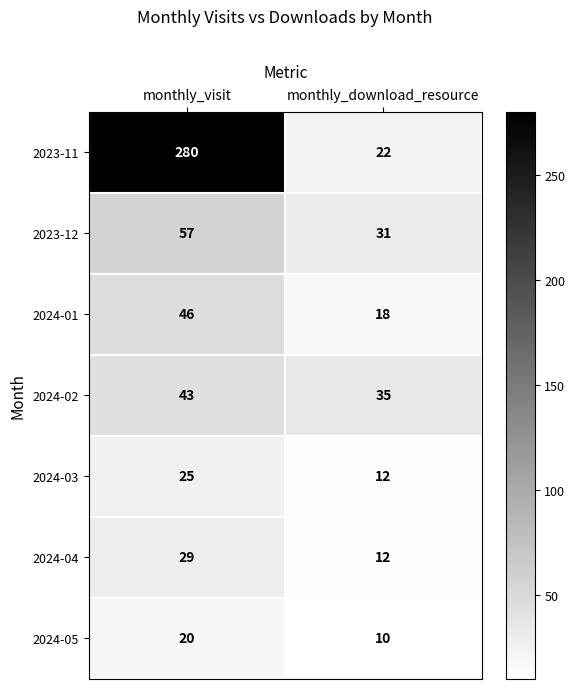

How many categories are shown in the chart?

2